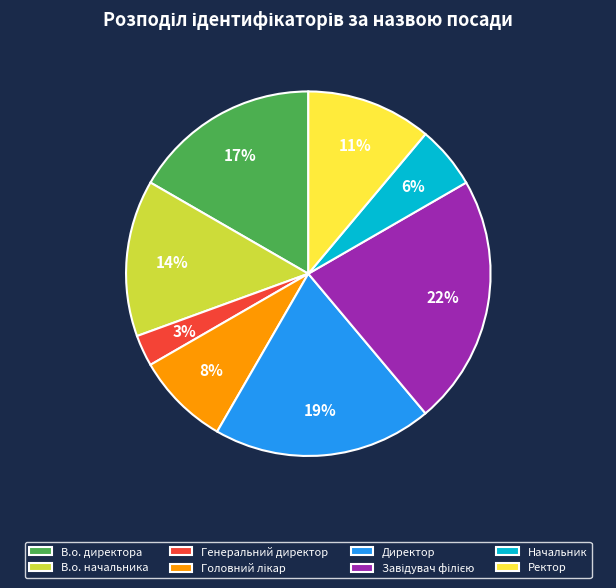

How many slices are in this pie chart?

8